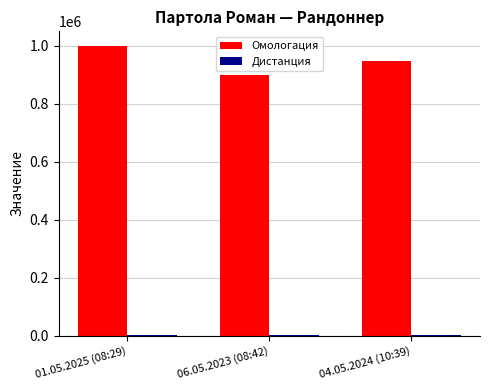

Which series changed the most between 01.05.2025 (08:29) and 06.05.2023 (08:42)?

Омологация